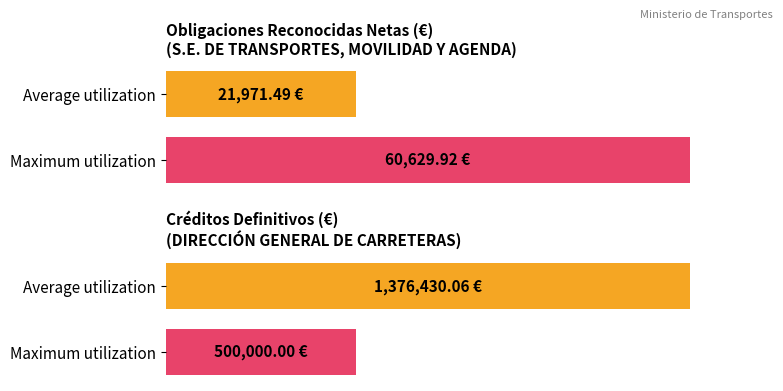

What are all the series names shown in the legend?

Average utilization, Maximum utilization